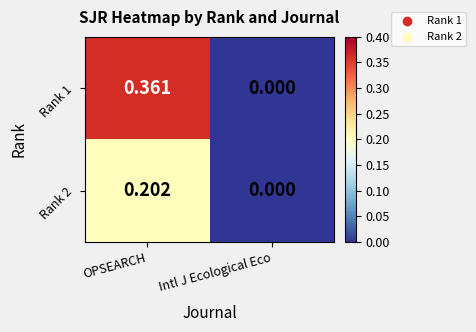

At which category is the sum across all series the highest?

OPSEARCH